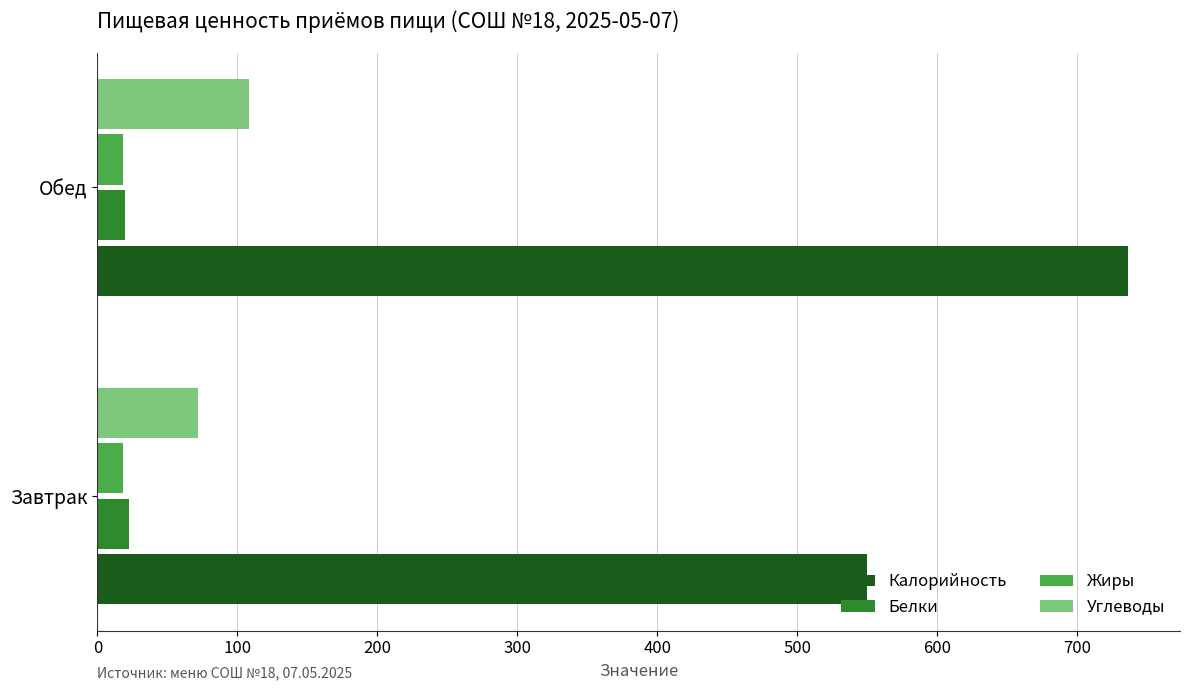

Which series has the largest total across all categories?

Калорийность